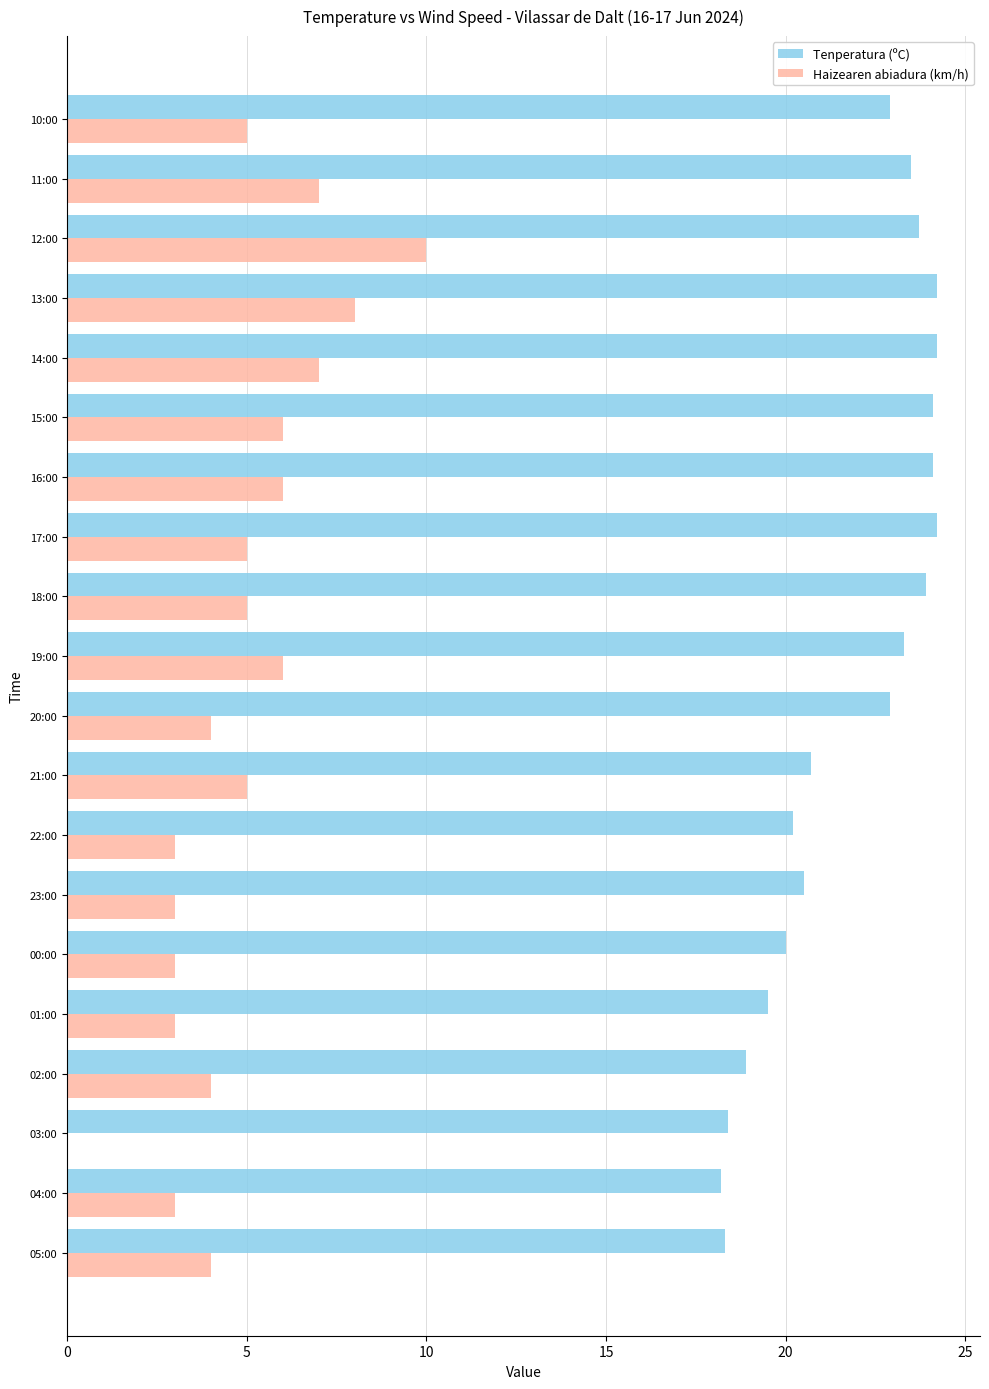

Count the number of categories in the chart.

20